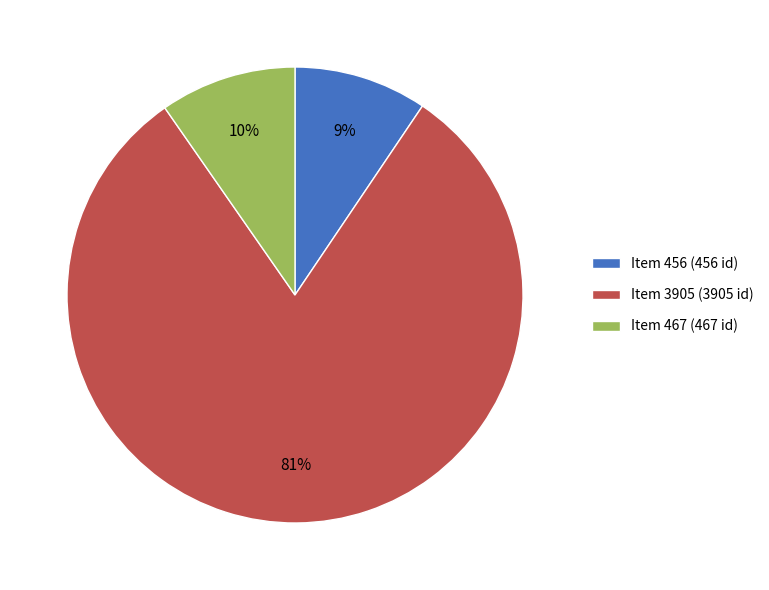

Which has a higher value, Item 3905 (3905 id) or Item 467 (467 id)?

Item 3905 (3905 id)